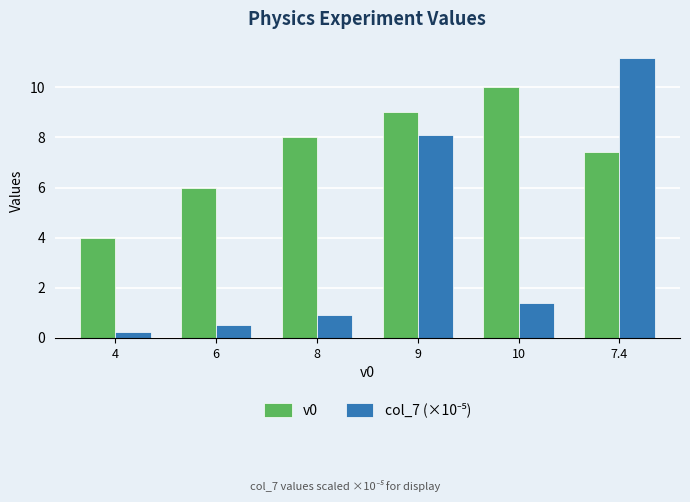

At which category is the sum across all series the highest?

7.4